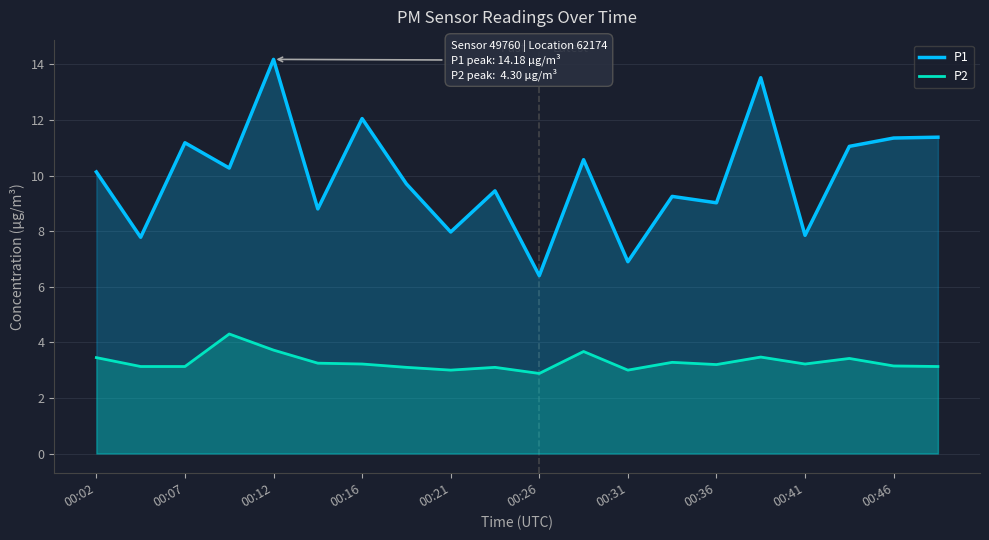

What is the difference between the highest and lowest values at 00:41?

4.6